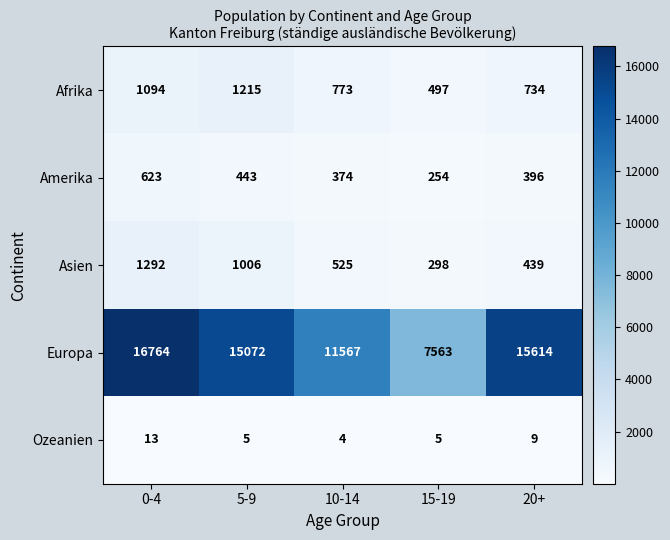

What is the difference between the Ozeanien values at 20+ and 0-4?

4